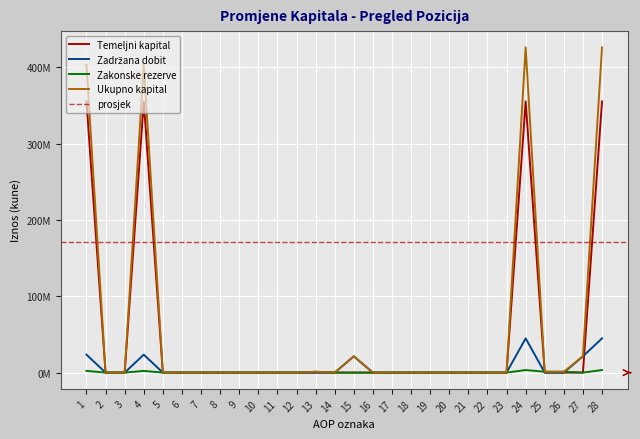

Where do Temeljni kapital and Zakonske rezerve first cross each other?

24 and 25